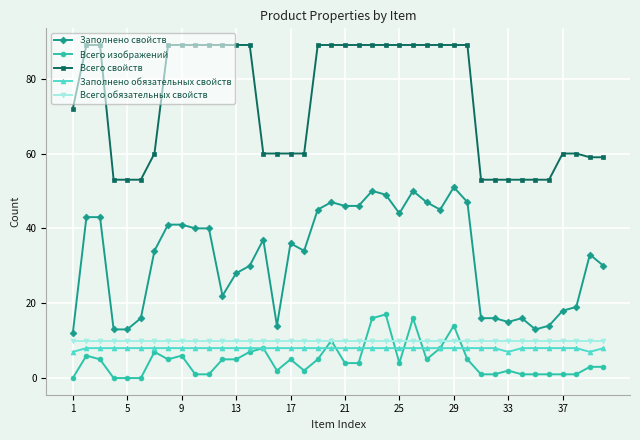

List the series in order of their peak value, lowest first.

Заполнено обязательных свойств, Всего обязательных свойств, Всего изображений, Заполнено свойств, Всего свойств